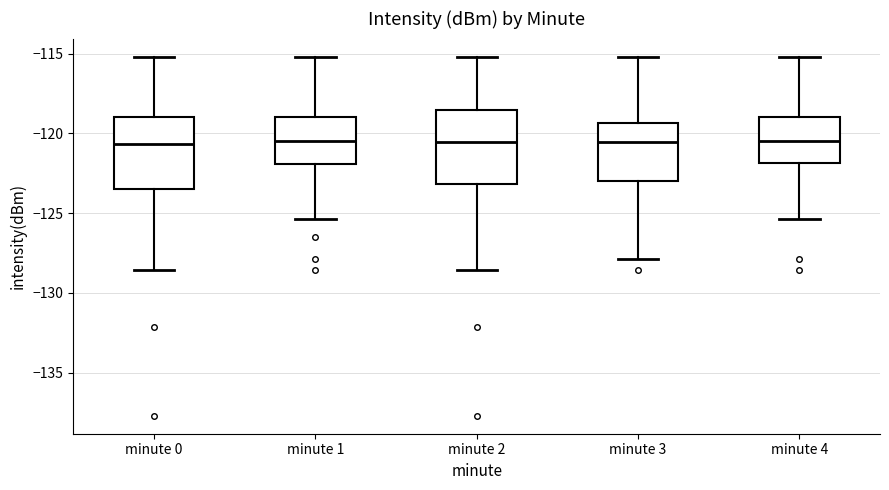

Reading left to right, read every box against the y-axis: the position of its median line, the range the box covers, and the ends of its whiskers. The values are not printed on the chart, so give them approximately, as read against the axis.

minute 0: median -120.5, box -123.5 to -119.0, whiskers -128.5 to -115.0
minute 1: median -120.5, box -122.0 to -119.0, whiskers -125.5 to -115.0
minute 2: median -120.5, box -123.0 to -118.5, whiskers -128.5 to -115.0
minute 3: median -120.5, box -123.0 to -119.5, whiskers -128.0 to -115.0
minute 4: median -120.5, box -122.0 to -119.0, whiskers -125.5 to -115.0